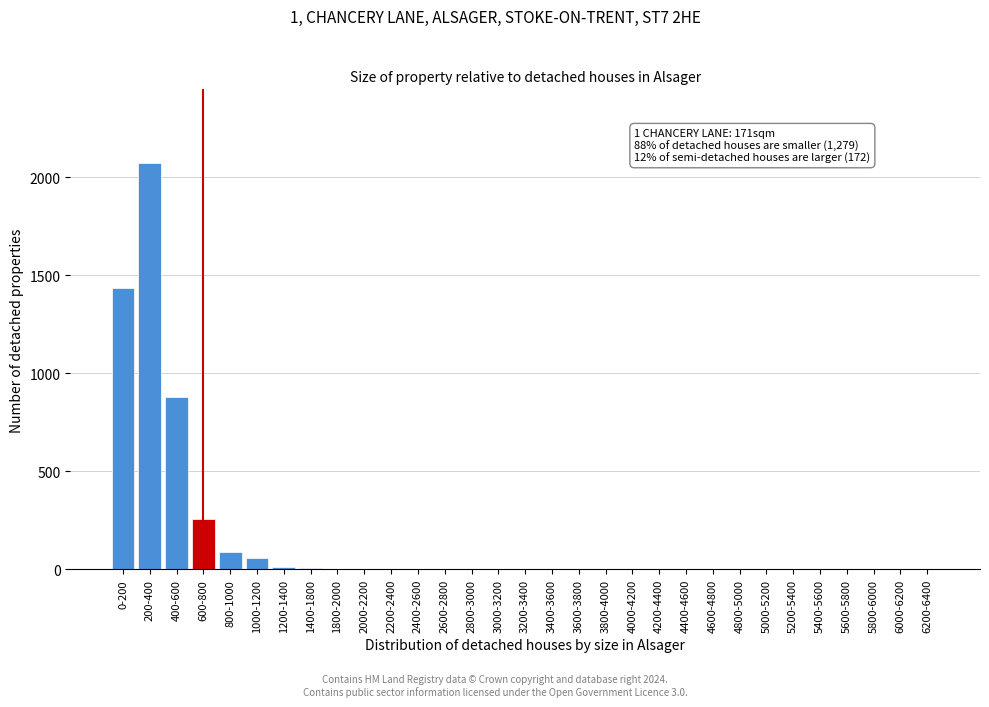

At which label is the value closest to 1037?

400-600